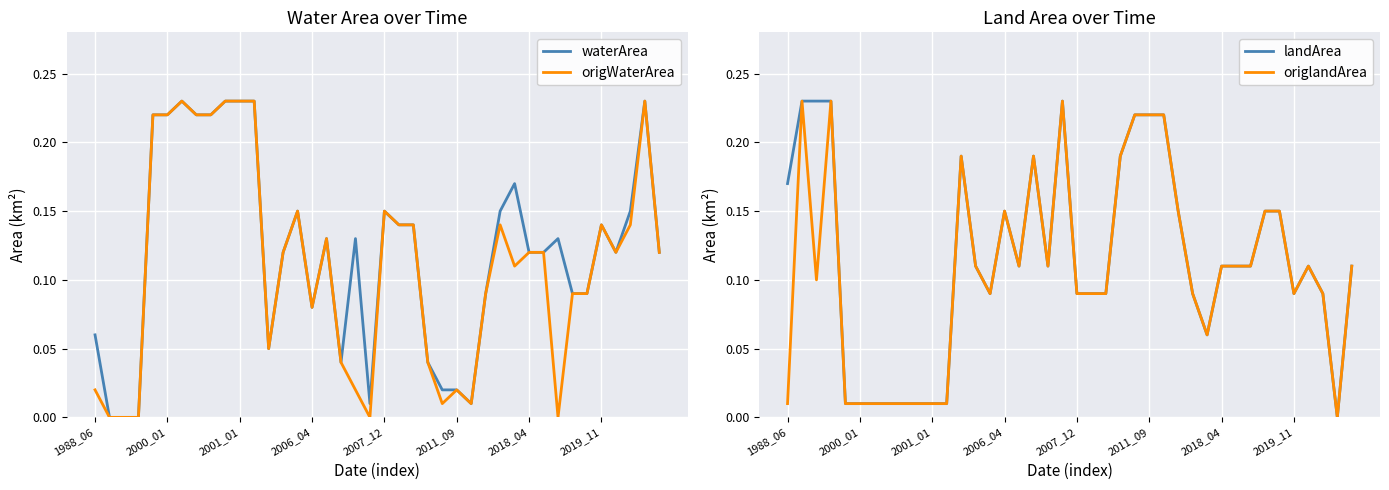

What is the sum of all waterArea values?

4.8